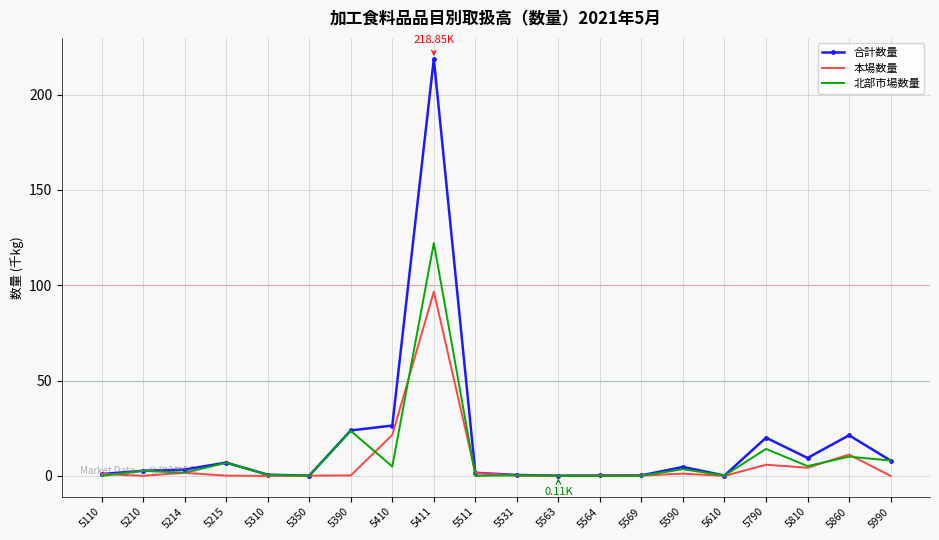

Which series changed the most between 5214 and 5610?

合計数量